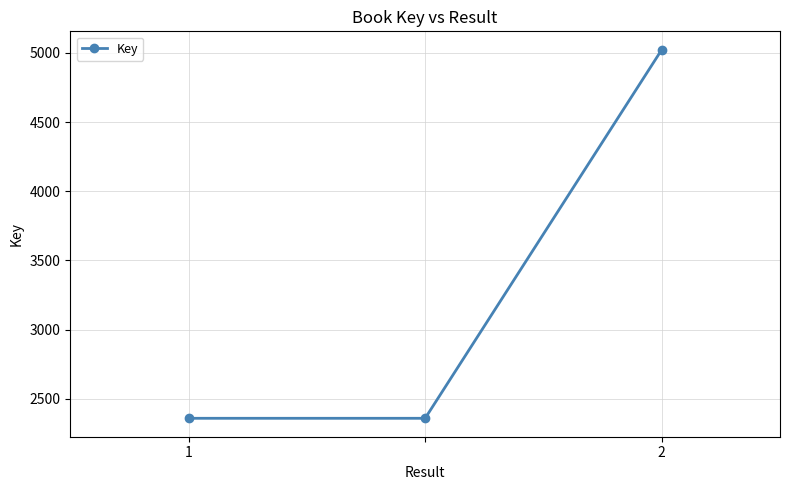

What is the maximum value shown in the chart?

5022